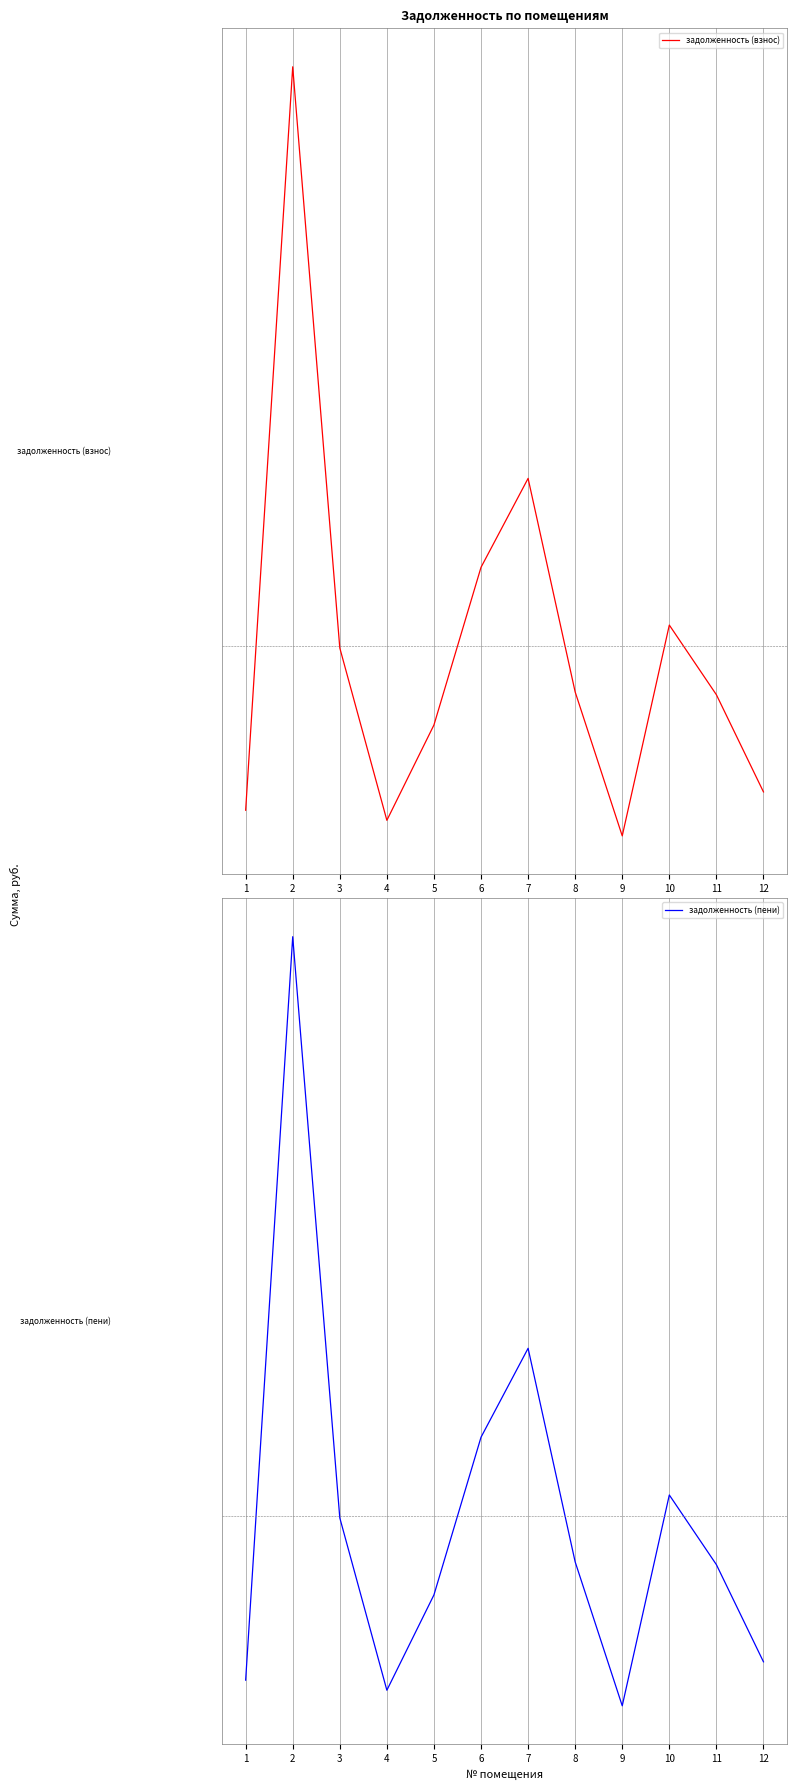

At which label is задолженность (пени) closest to 11672?

7